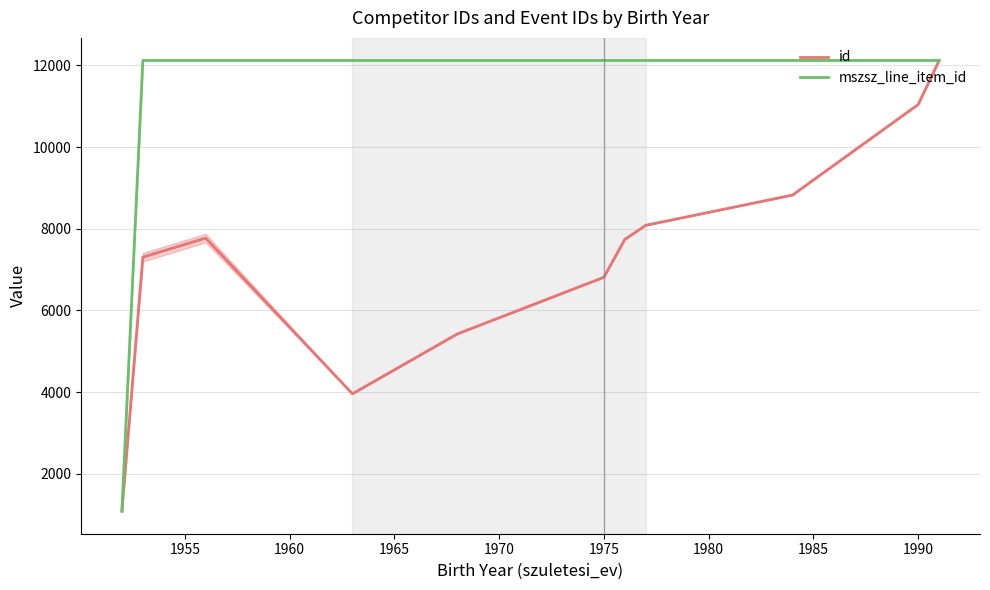

How many values in the id series exceed 7742?

6